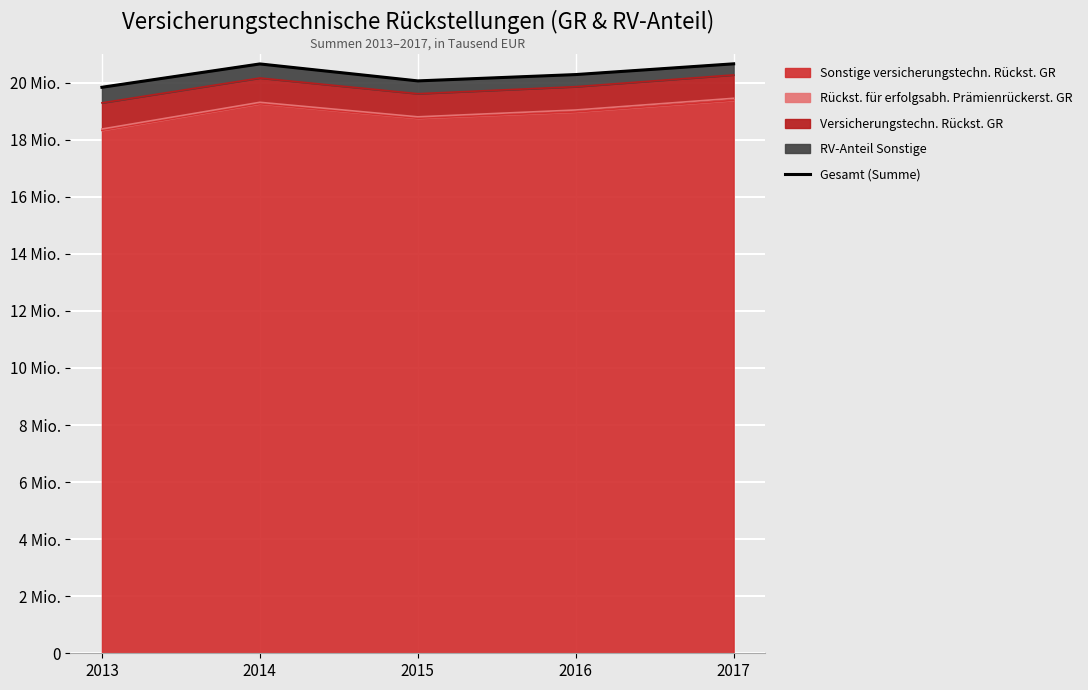

Which has a higher value, 2013 or 2015?

2015